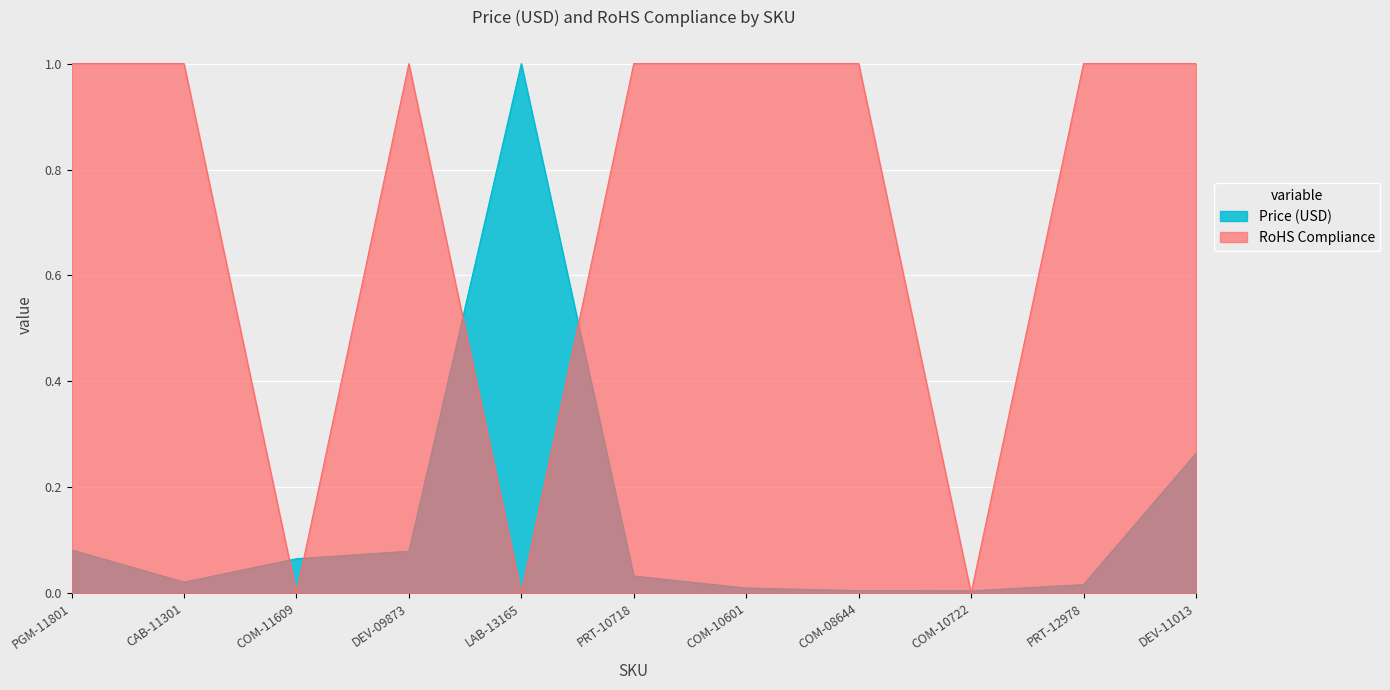

Which series has the widest spread of values?

RoHS Compliance